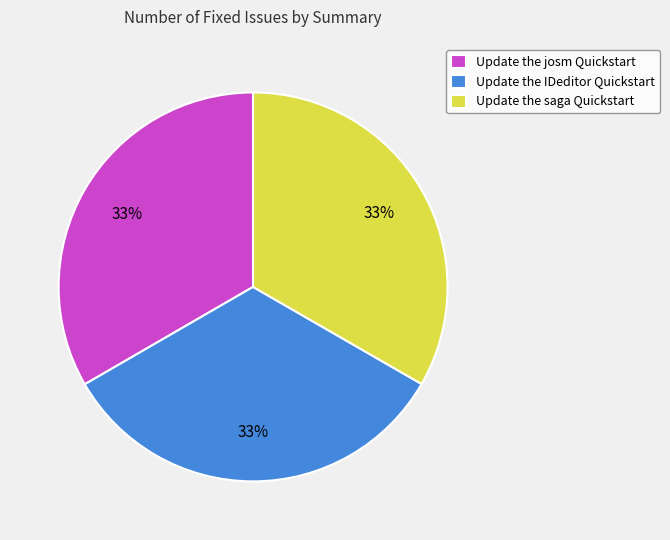

Is the sum of Update the saga Quickstart and Update the josm Quickstart greater than half?

Yes